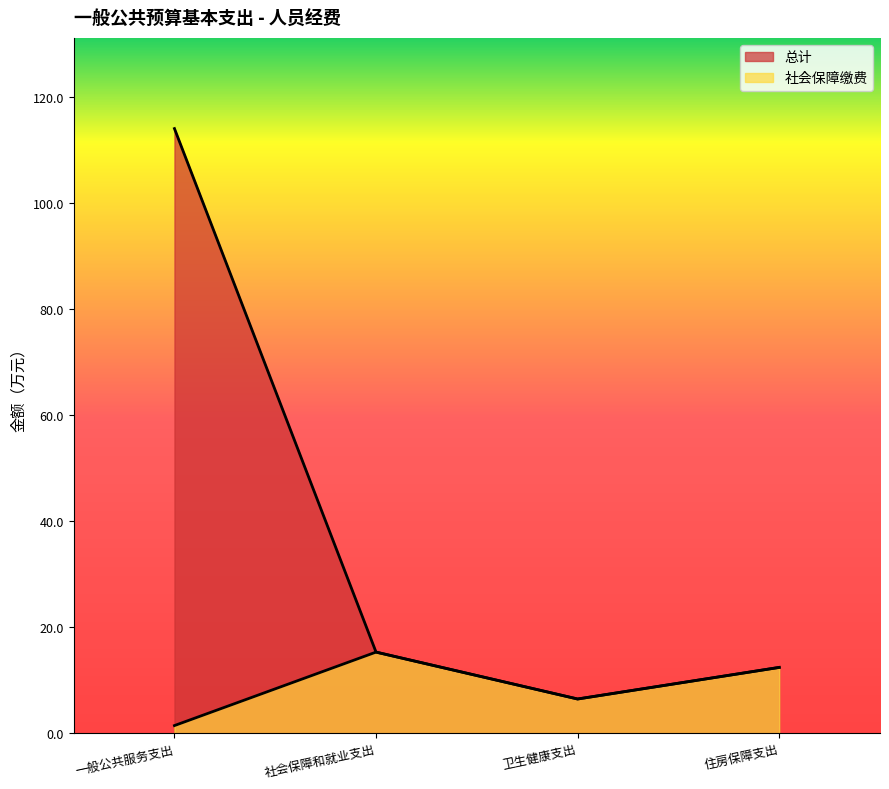

At 一般公共服务支出, list the series in order from smallest to largest.

社会保障缴费, 总计